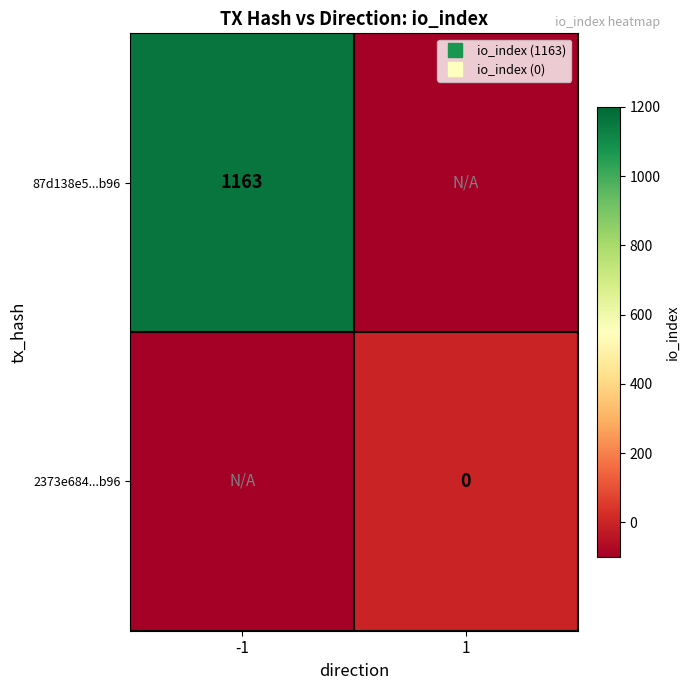

Rank the series by their average value, from highest to lowest.

87d138e5...b96, 2373e684...b96